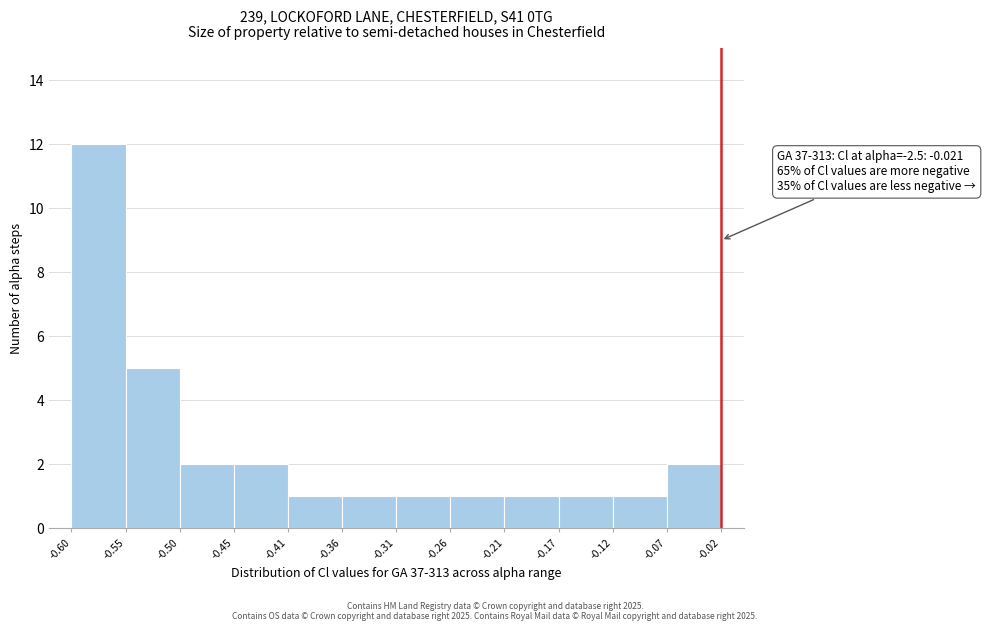

Over which range of the x-axis is the bar tallest?

-0.60 to -0.55